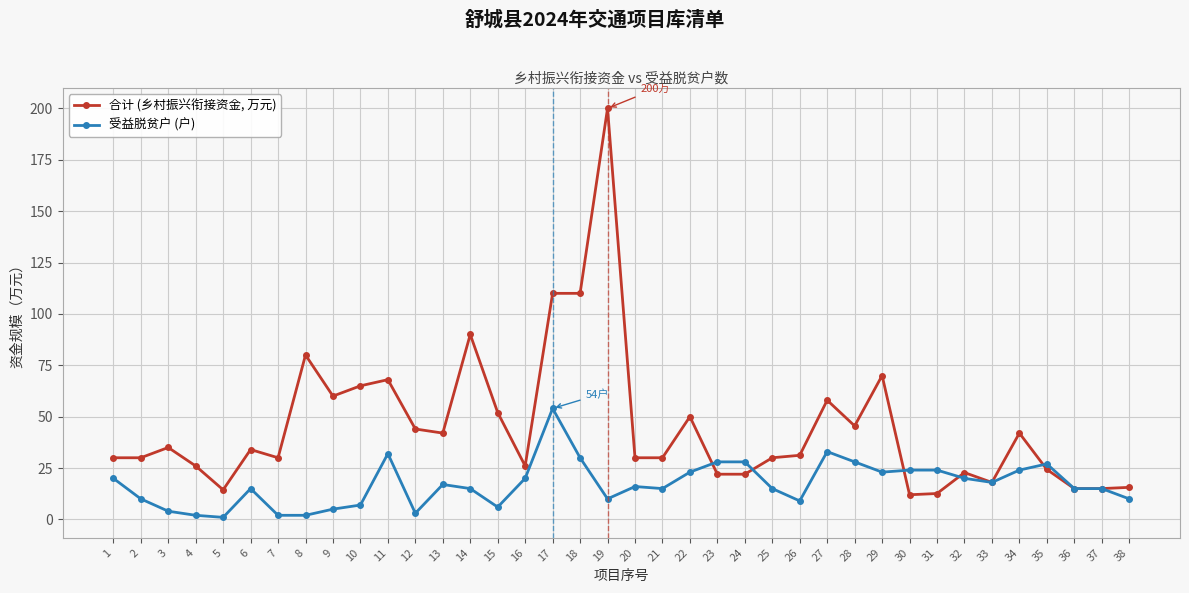

True or false: 受益脱贫户 (户) has more than 2 points higher than both neighbors.

True